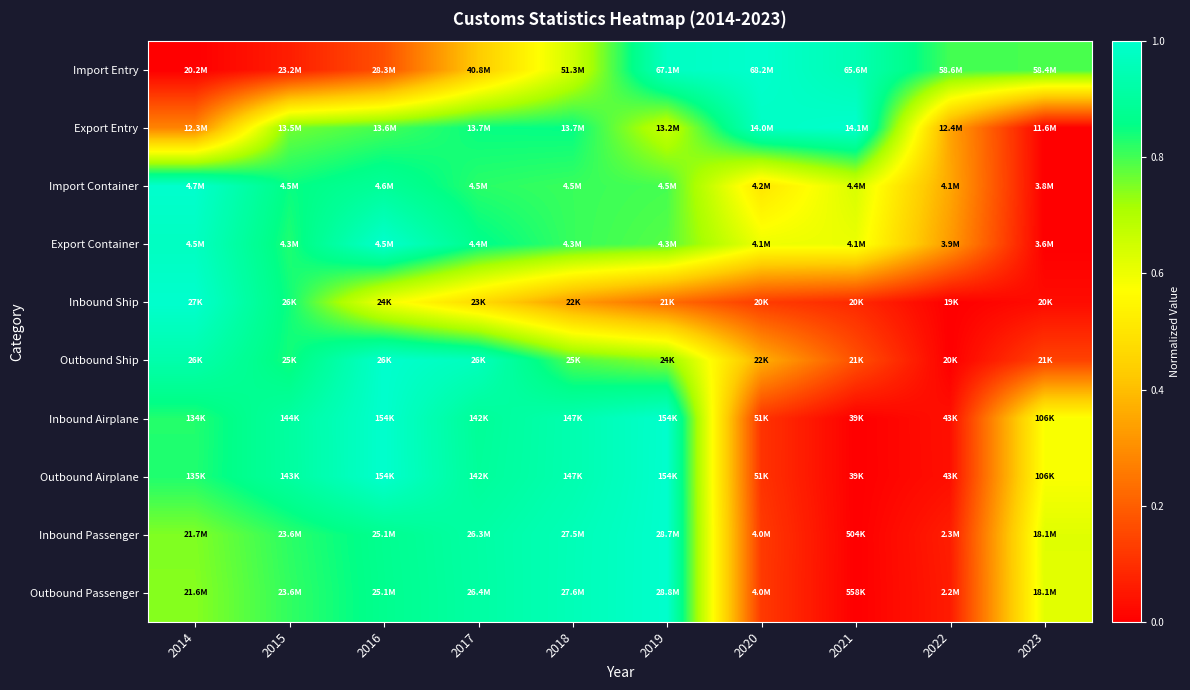

At which category is the sum across all series the highest?

2016